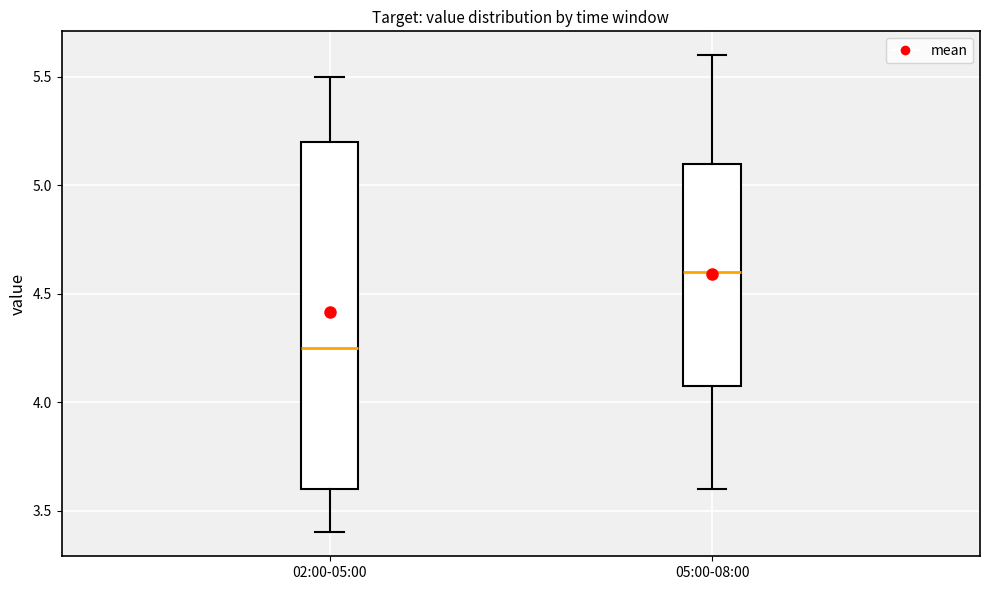

Reading left to right, transcribe this box plot: for each box, give where its median line is, the range the box spans, and where its two whiskers end, as read against the y-axis. The values are not printed on the chart, so give them approximately, as read against the axis.

02:00-05:00: median 4.25, box 3.60 to 5.20, whiskers 3.40 to 5.50
05:00-08:00: median 4.60, box 4.10 to 5.10, whiskers 3.60 to 5.60